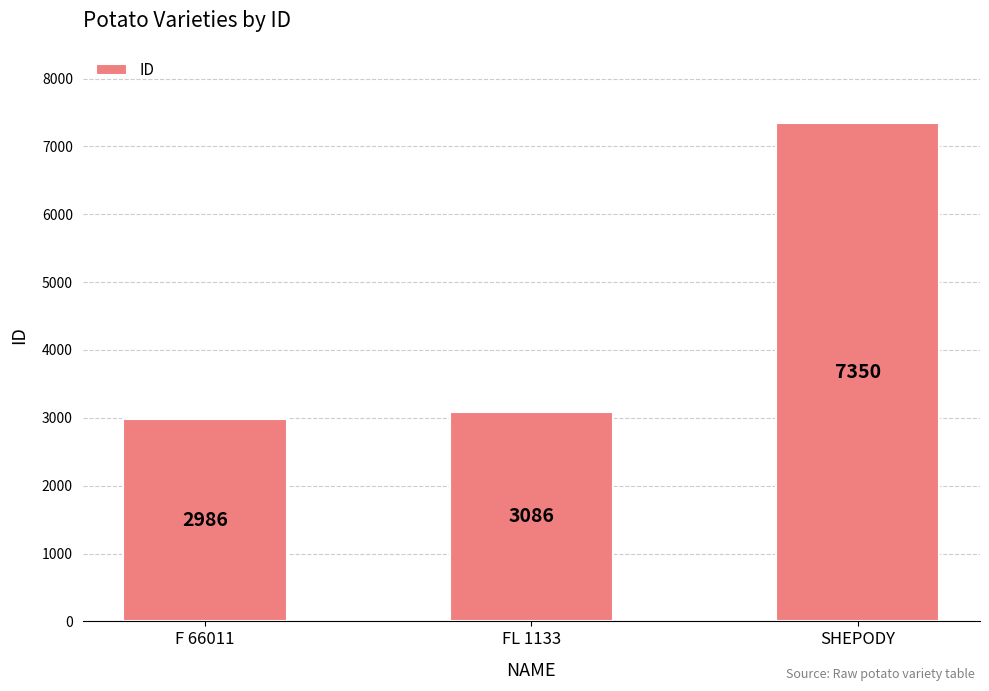

True or false: the data shows 5035 at F 66011.

False